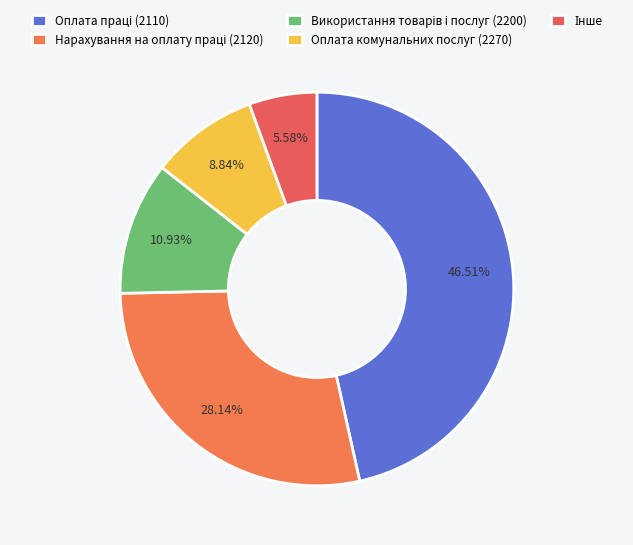

How many segments does this pie chart have?

5